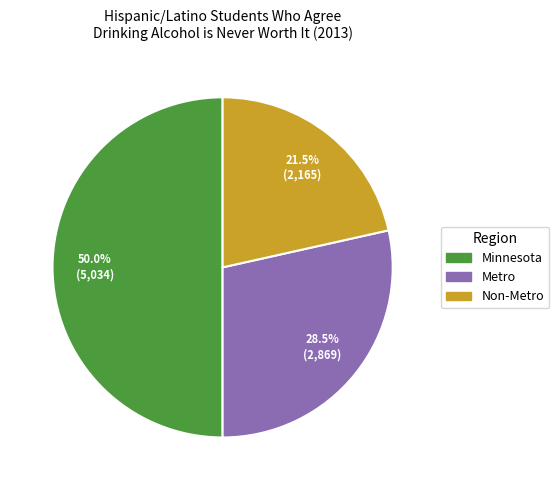

Which has a higher value, Non-Metro or Minnesota?

Minnesota